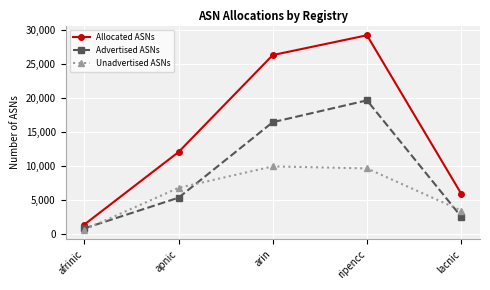

What is the approximate value of Unadvertised ASNs at ripencc?

9597